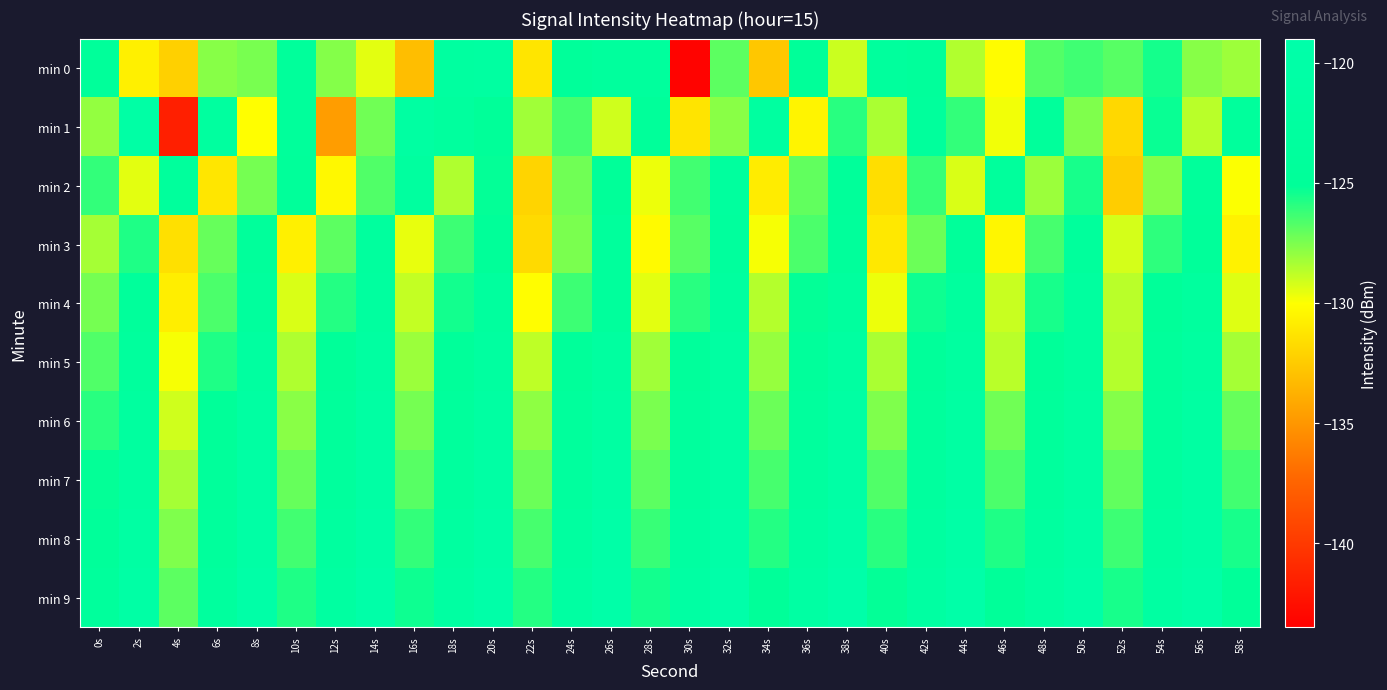

Rank the series by their maximum value, from highest to lowest.

min 9, min 8, min 7, min 1, min 6, min 5, min 0, min 4, min 2, min 3